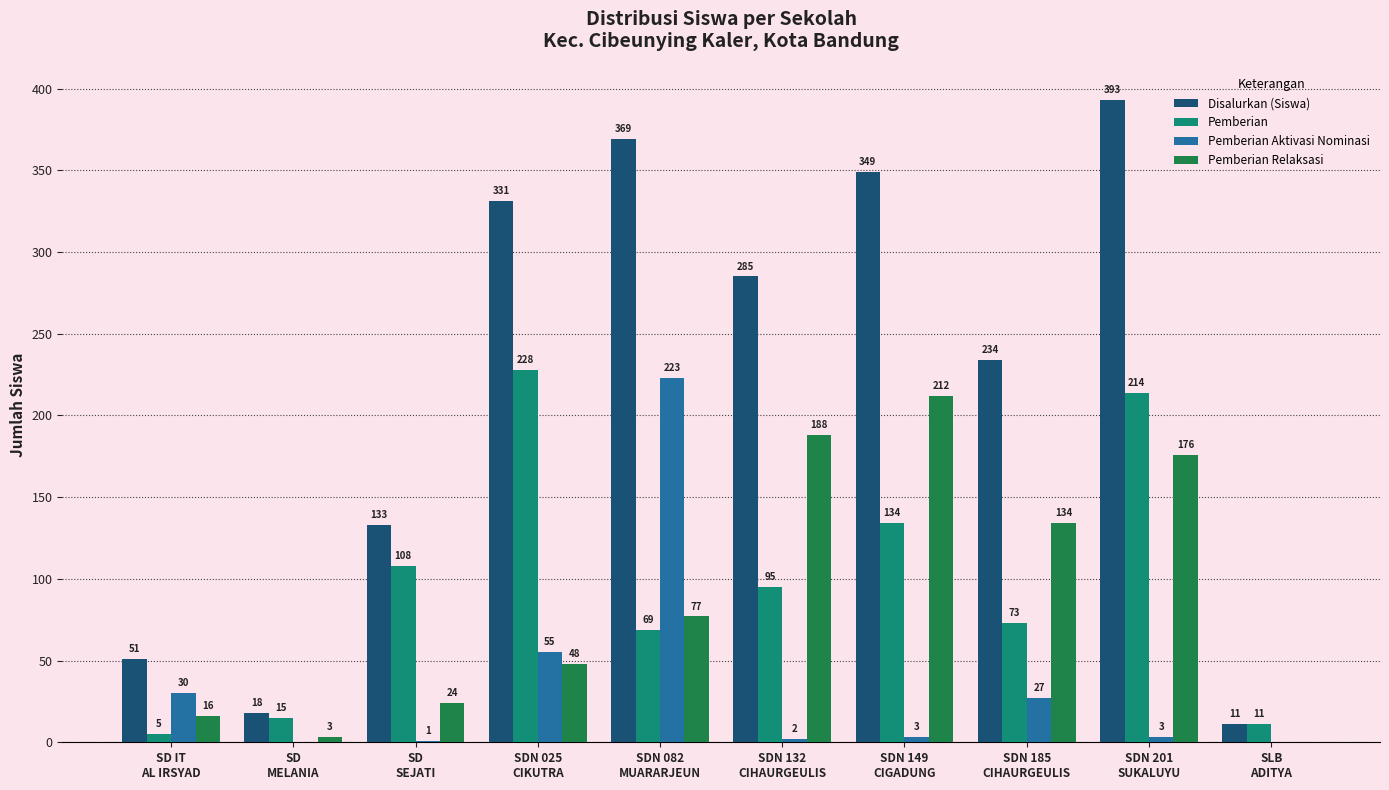

The Pemberian Relaksasi series shows 188 at SDN 132
CIHAURGEULIS. True or false?

True